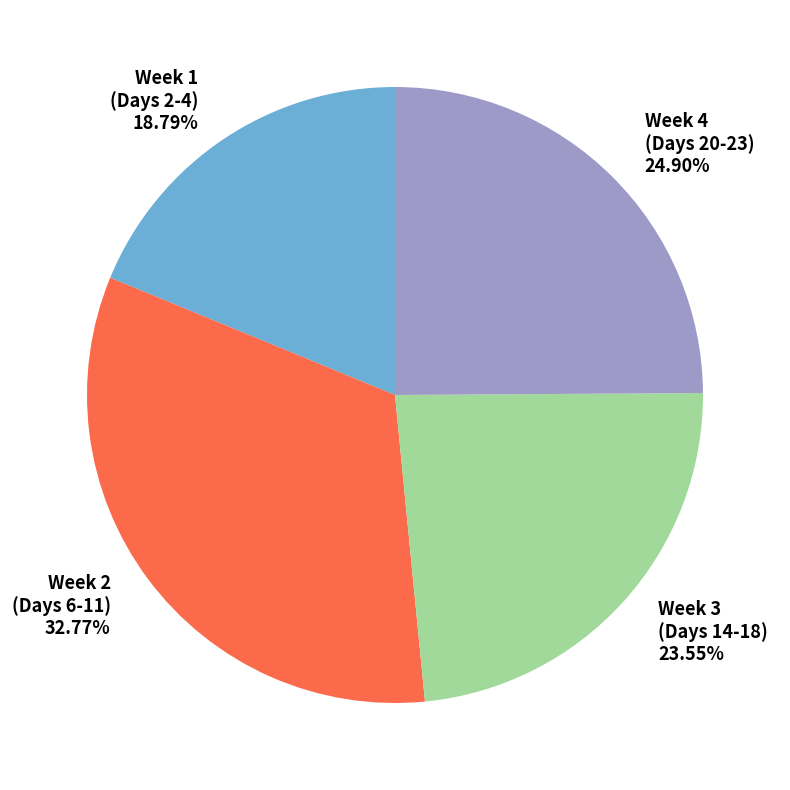

Rank the categories by value from highest to lowest.

Week 2 (Days 6-11), Week 4 (Days 20-23), Week 3 (Days 14-18), Week 1 (Days 2-4)